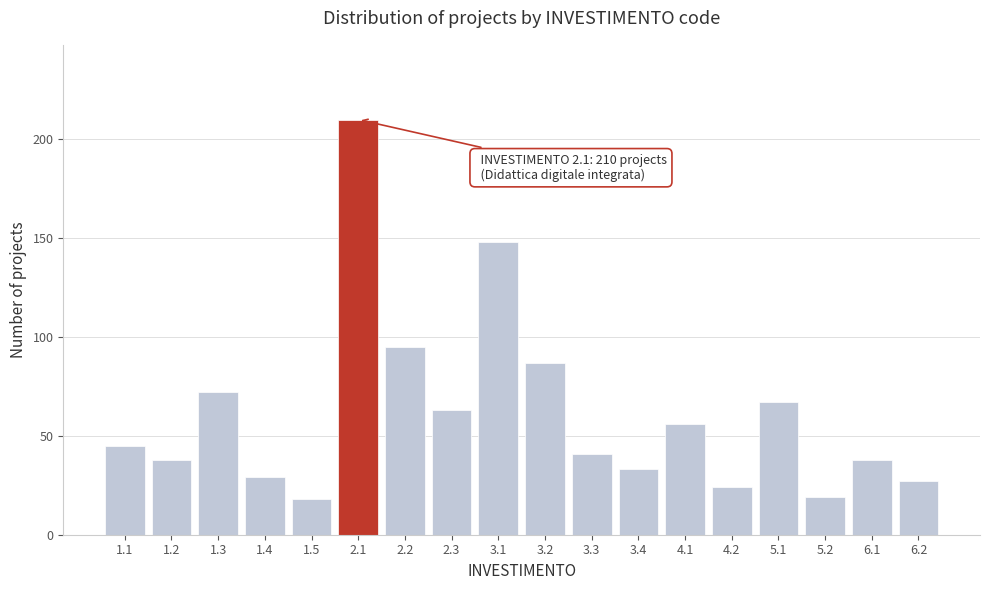

Reading left to right, list all the values displayed in this chart.

1.1=45	1.2=38	1.3=72	1.4=29	1.5=18	2.1=210	2.2=95	2.3=63	3.1=148	3.2=87	3.3=41	3.4=33	4.1=56	4.2=24	5.1=67	5.2=19	6.1=38	6.2=27